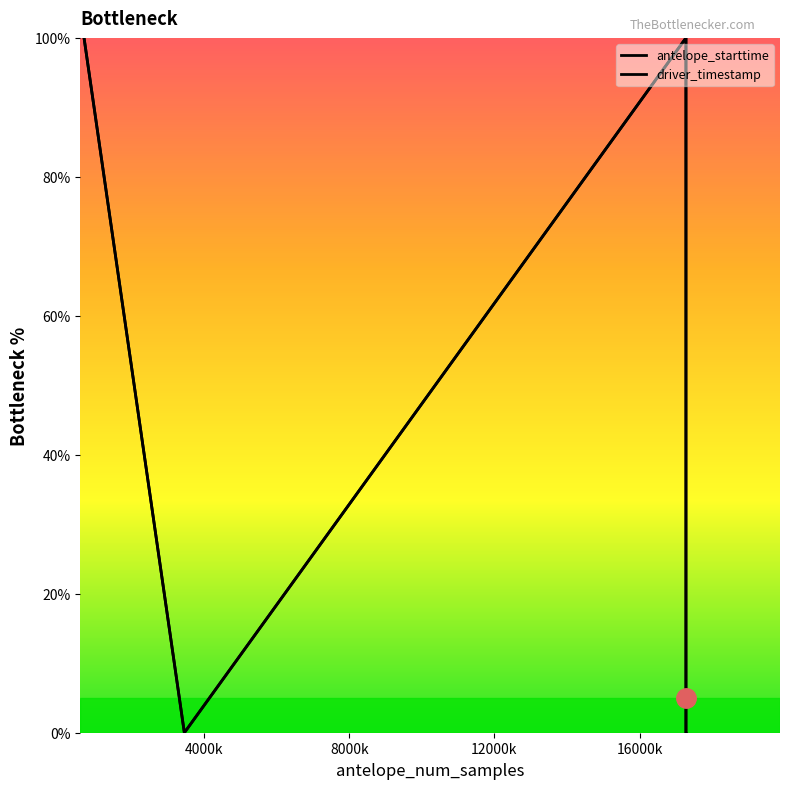

How many lines are shown in the chart?

2